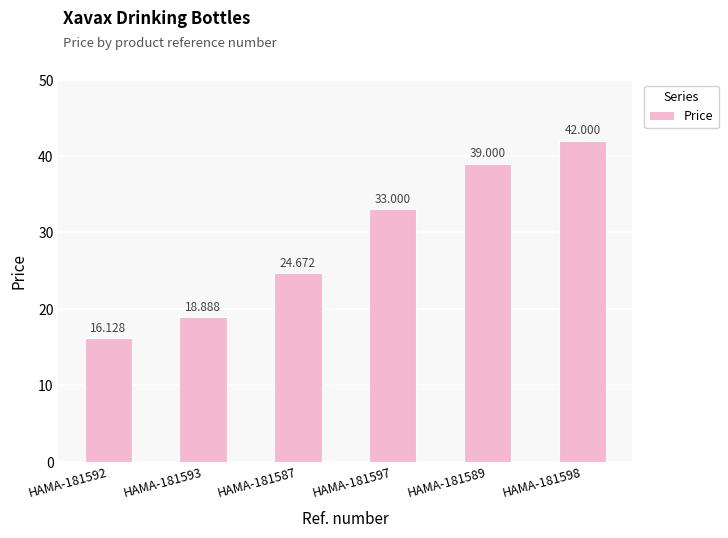

How many values are below 33?

3